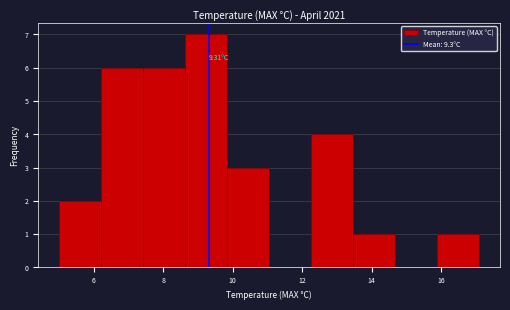

Which range on the x-axis has the tallest bar?

8.6 to 9.8